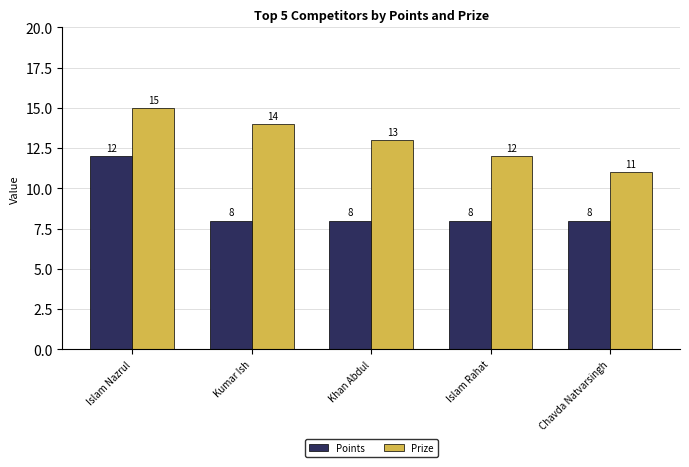

What is the smallest value displayed?

8